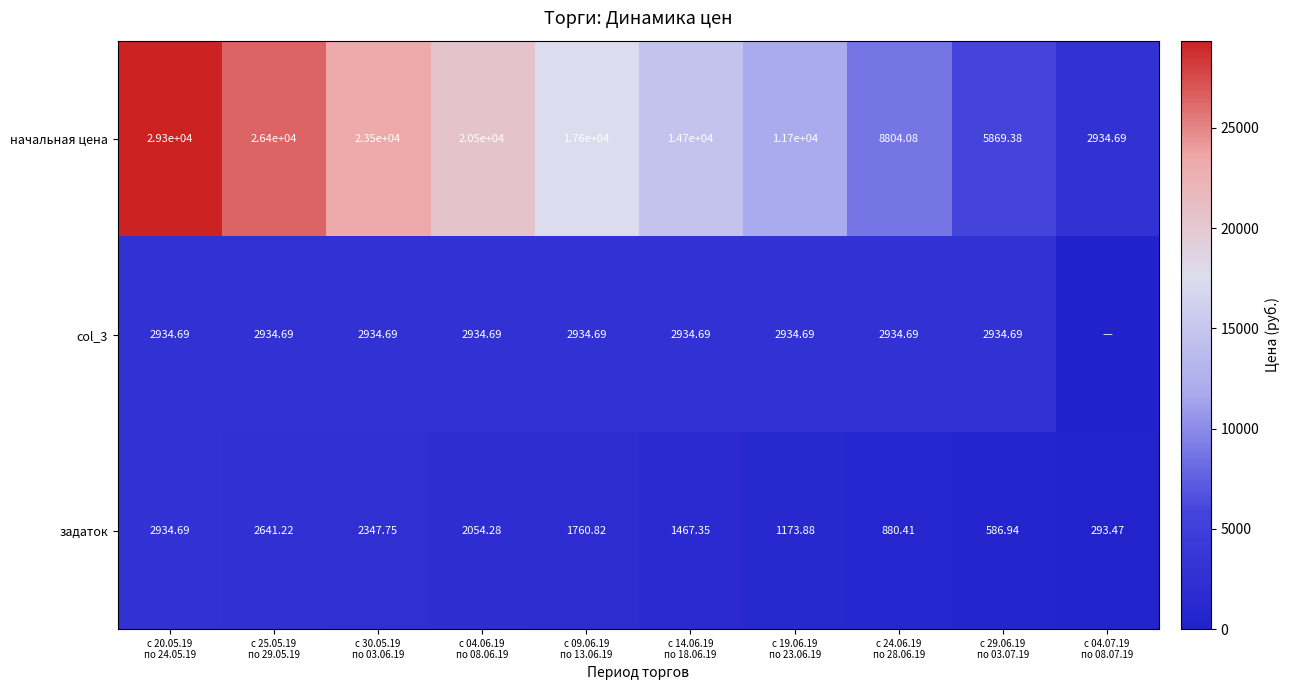

How many values in the начальная цена series are below 17600?

5